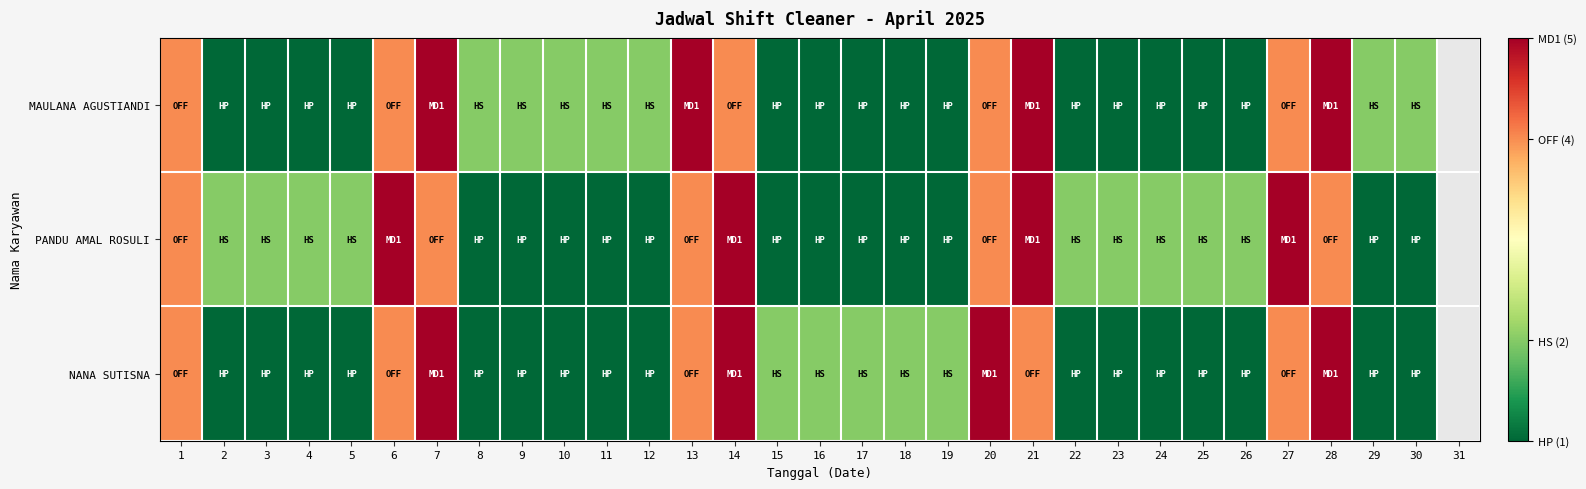

Which has a higher value, 18 or 8?

8